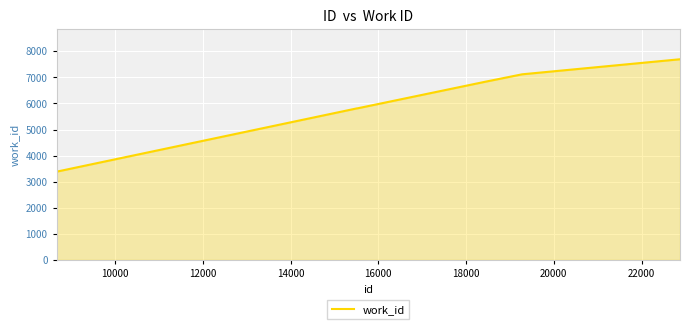

What is the greatest value displayed?

7694